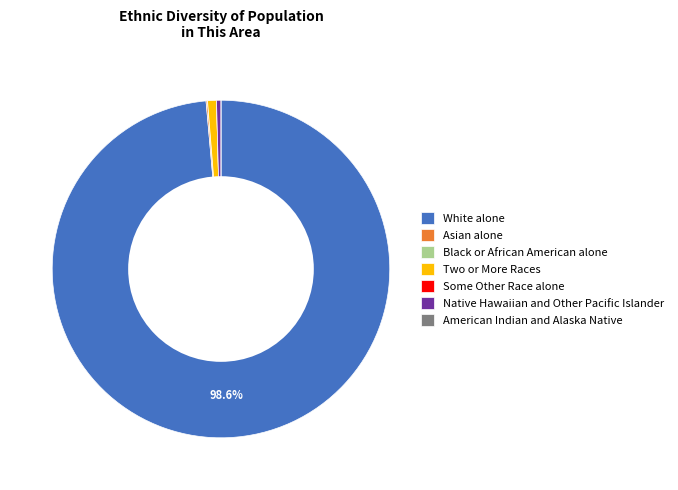

To the nearest percent, what is the difference between the Native Hawaiian and Other Pacific Islander and White alone slice percentages?

98%